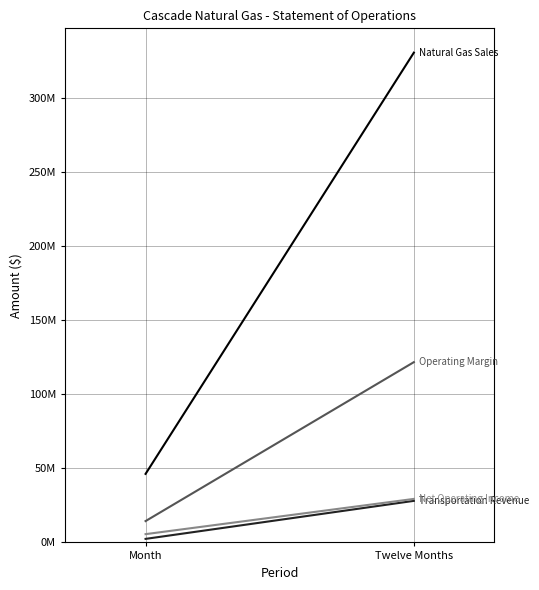

Is it true that Operating Margin equals 121557492 at Twelve Months?

True